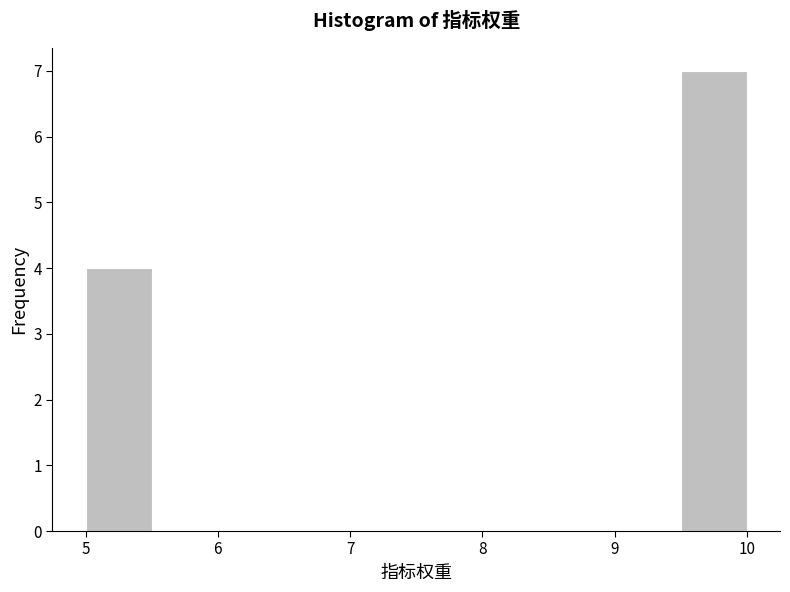

What is the height of the bar covering 5.0 to 5.5 on the x-axis? The values are not printed on the chart, so give them approximately, as read against the axis.

4